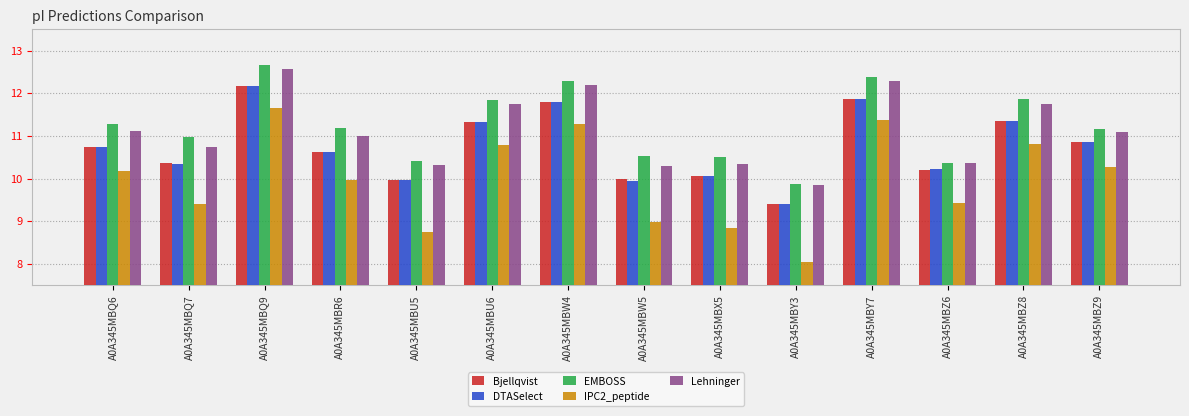

At which label does Bjellqvist reach its minimum?

A0A345MBY3